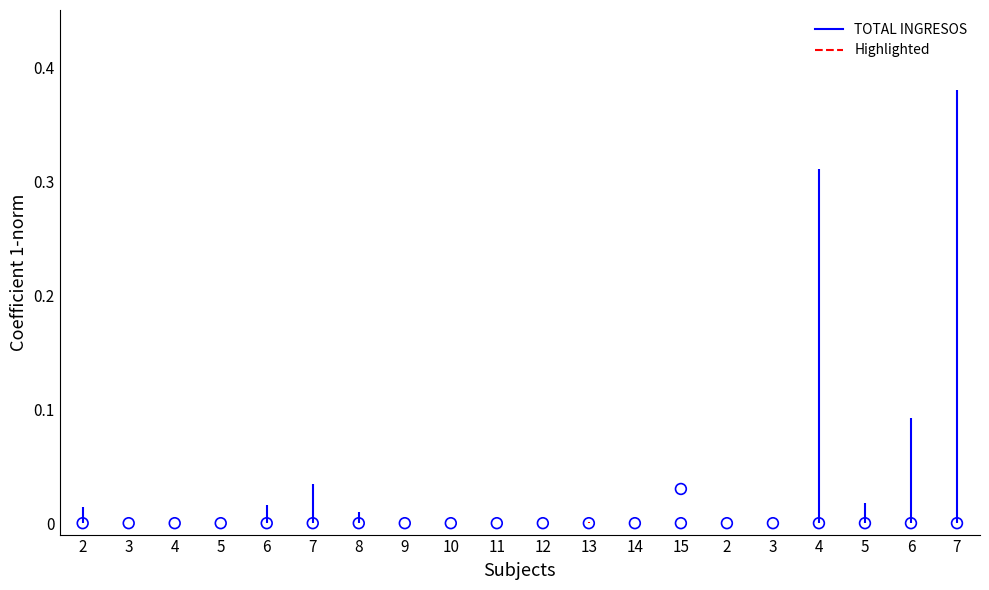

Which has a higher value, 13 or 13?

13